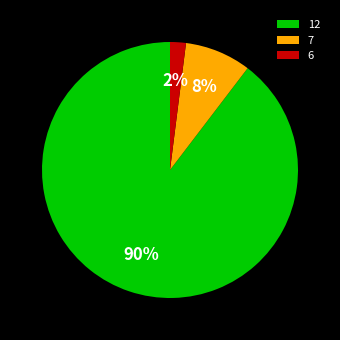

Between 6 and 12, which is larger?

12